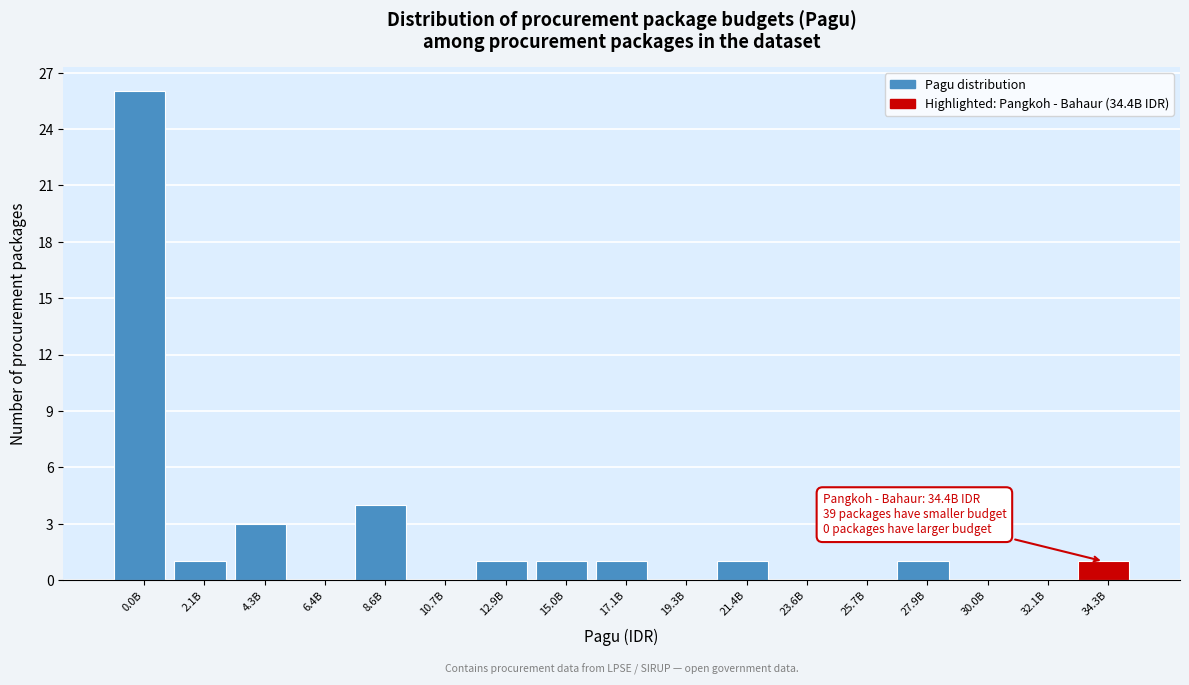

Reading right to left, list all the values displayed in this chart.

34.3B=1	32.1B=0	30.0B=0	27.9B=1	25.7B=0	23.6B=0	21.4B=1	19.3B=0	17.1B=1	15.0B=1	12.9B=1	10.7B=0	8.6B=4	6.4B=0	4.3B=3	2.1B=1	0.0B=26